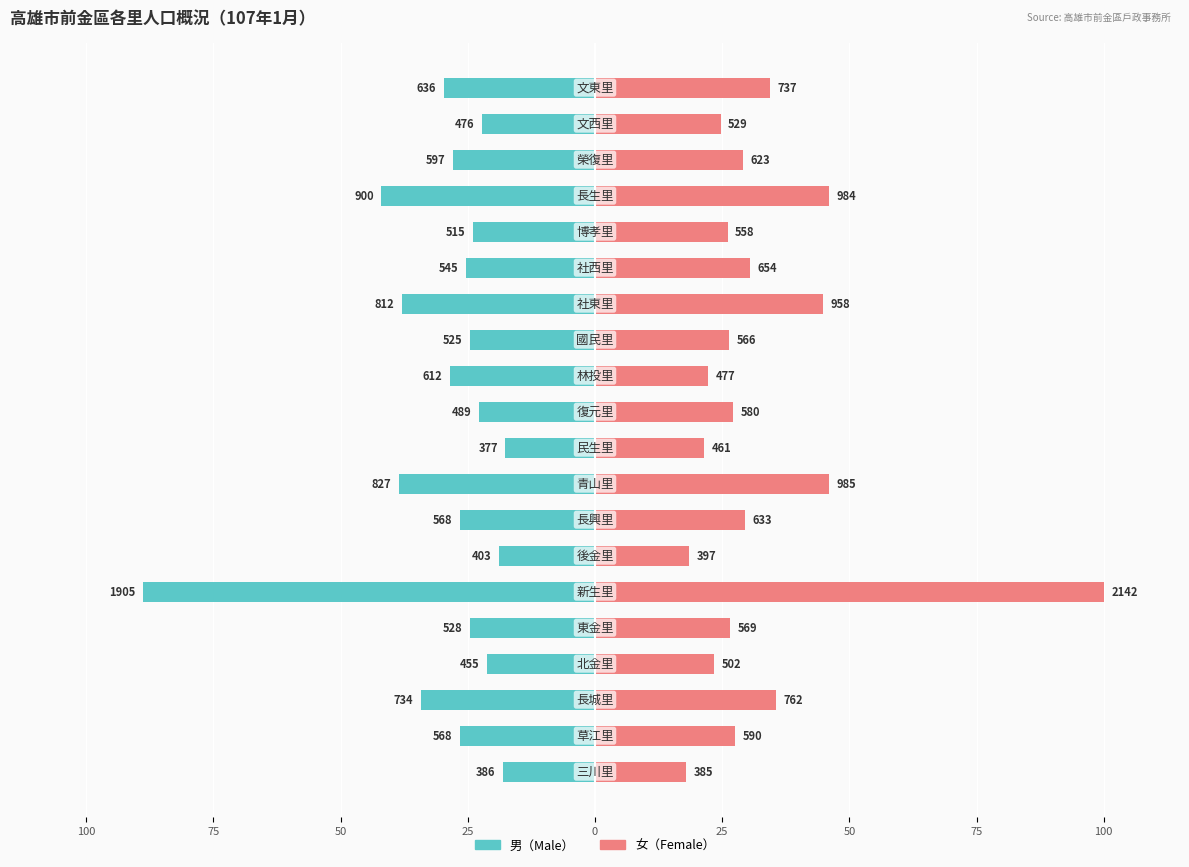

The value of 男 at 11 is -15.3. True or false?

False